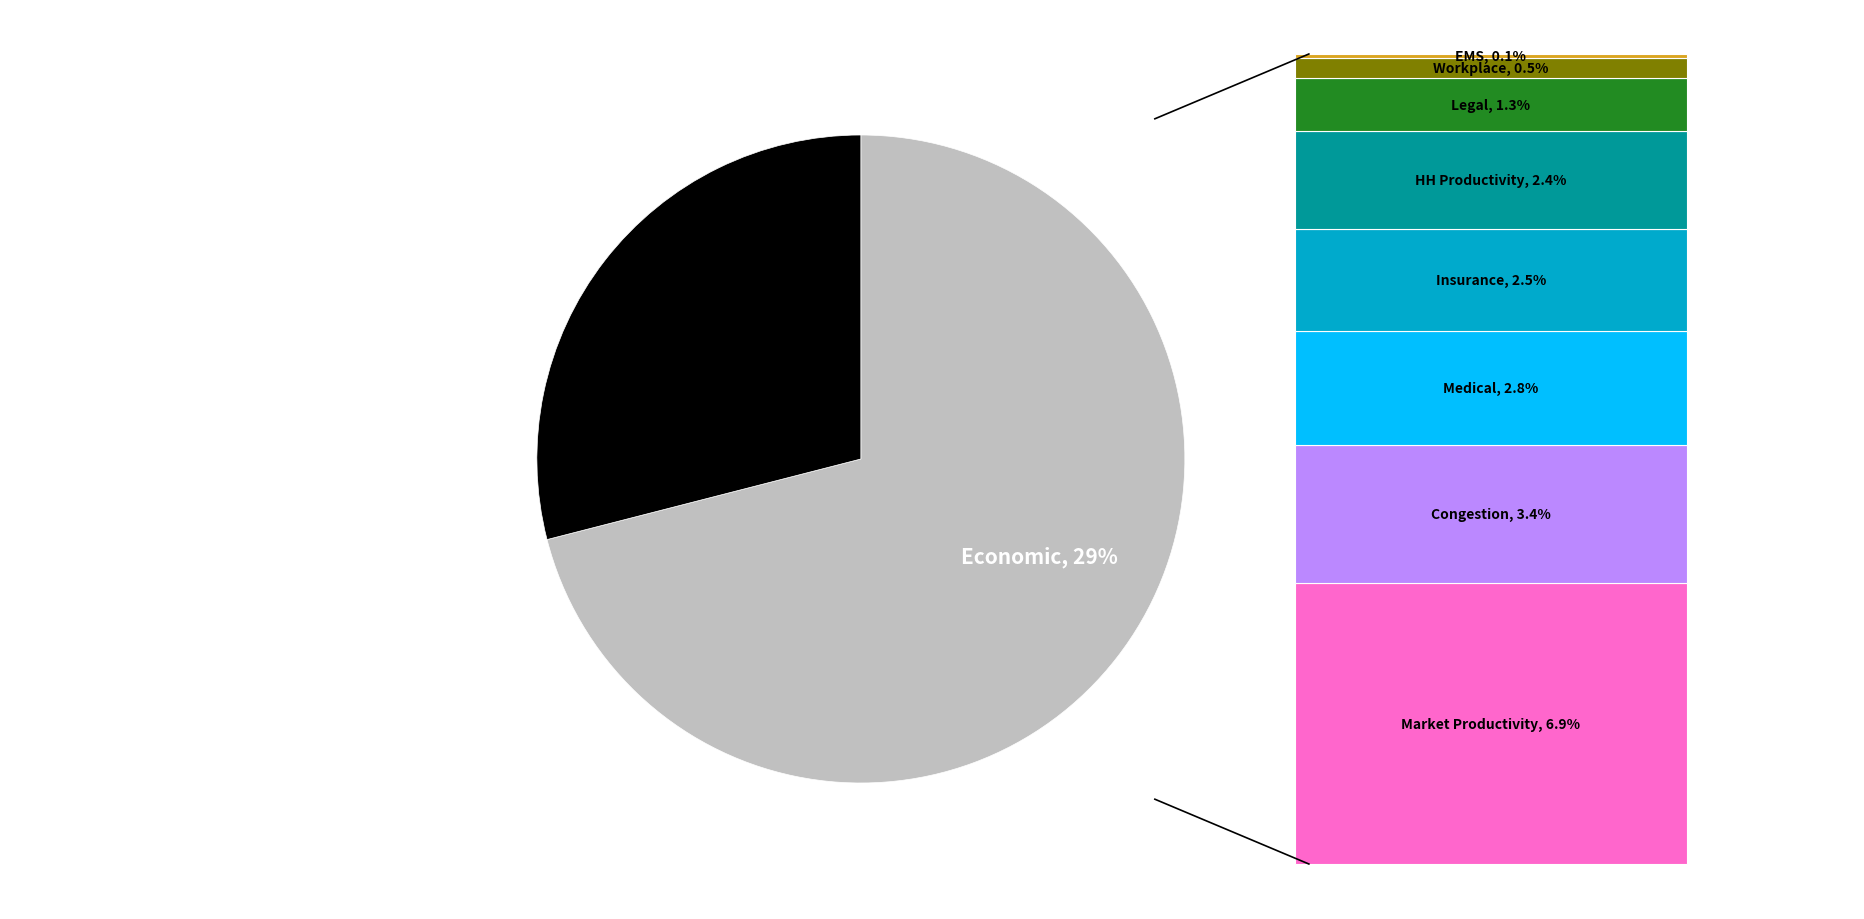

Does any single category account for the majority?

Yes